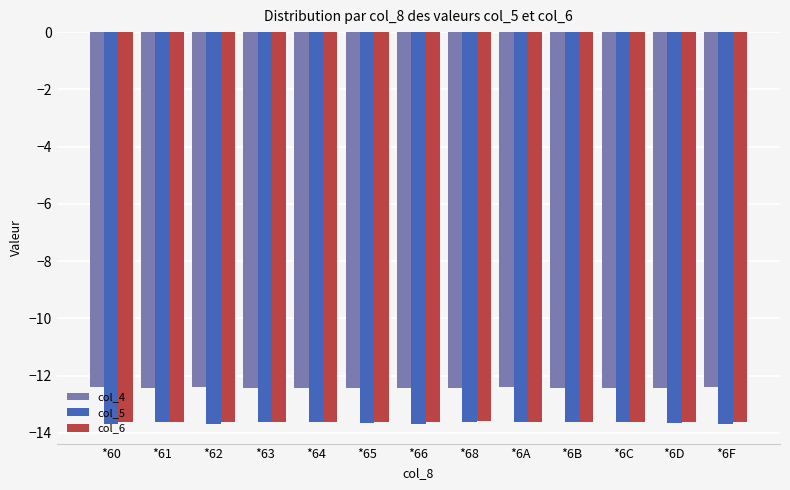

Which series has the widest spread of values?

col_5